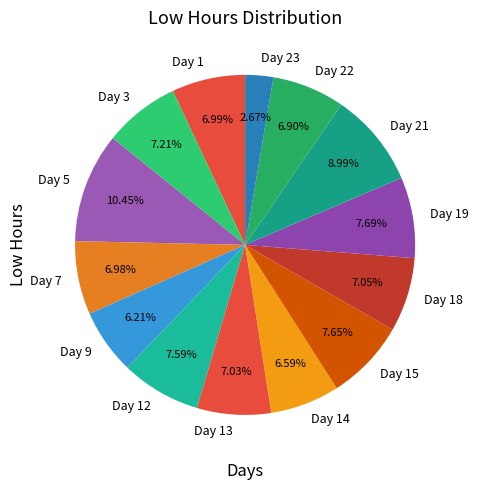

What is the smallest slice in the pie chart?

Day 23